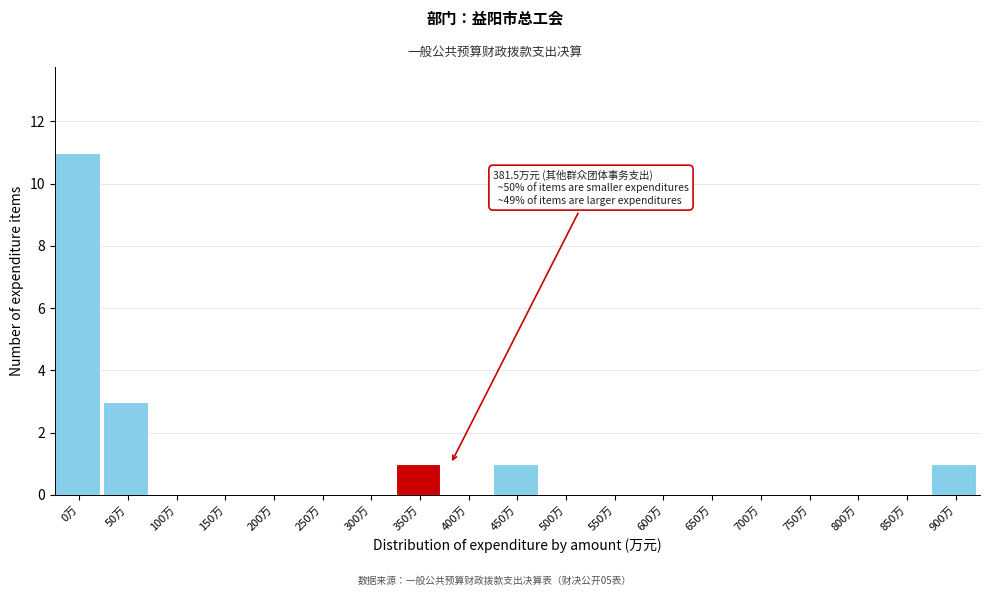

Reading left to right, what are all the values shown in this chart?

0万=11	50万=3	100万=0	150万=0	200万=0	250万=0	300万=0	350万=1	400万=0	450万=1	500万=0	550万=0	600万=0	650万=0	700万=0	750万=0	800万=0	850万=0	900万=1